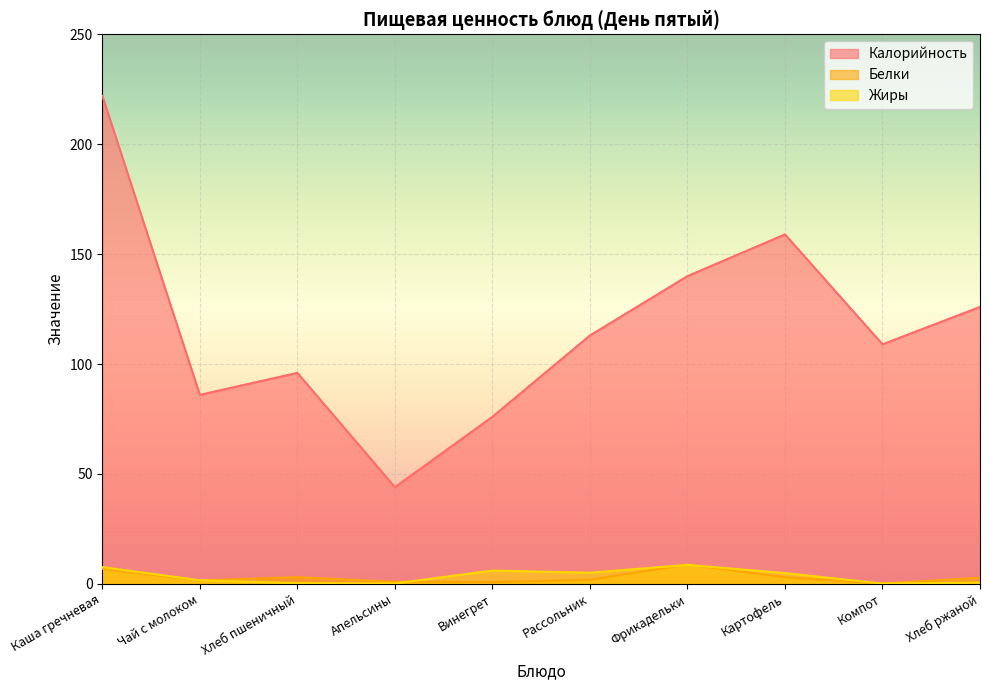

Count the number of data series in this chart.

3